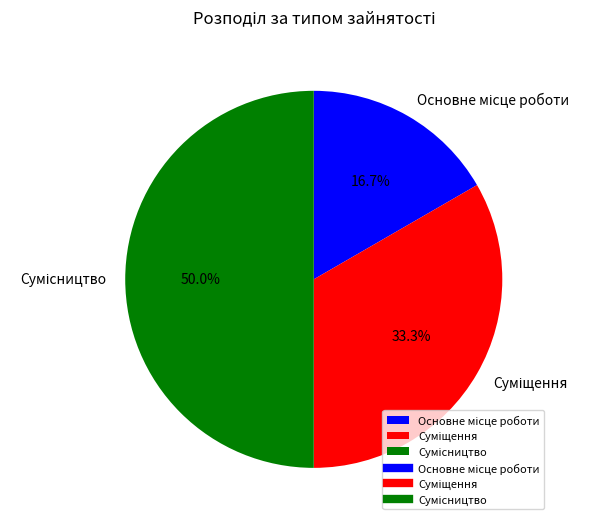

What is the total percentage of Суміщення and Основне місце роботи?

50.0%